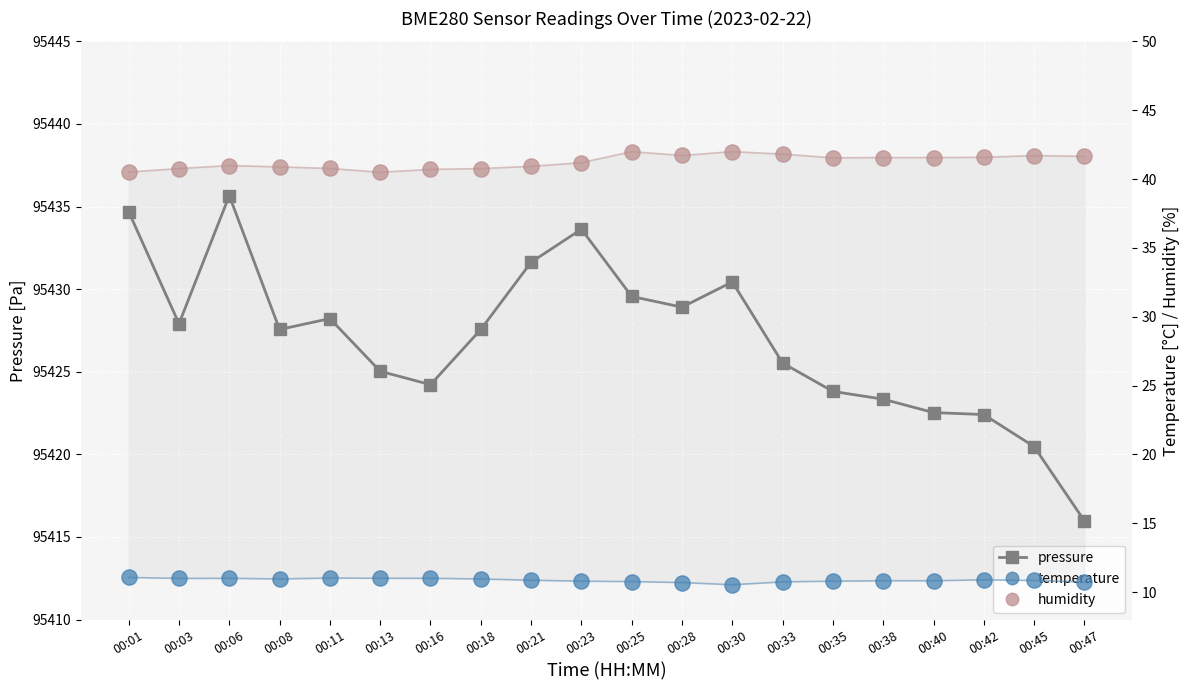

Which series has the largest total across all categories?

pressure